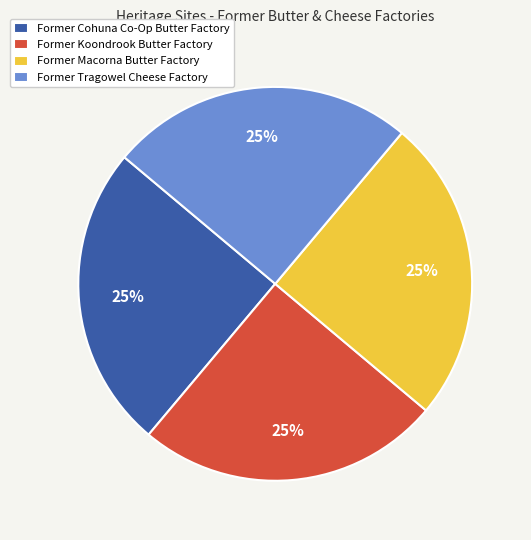

To the nearest percent, what portion does Former Koondrook Butter Factory represent?

25%